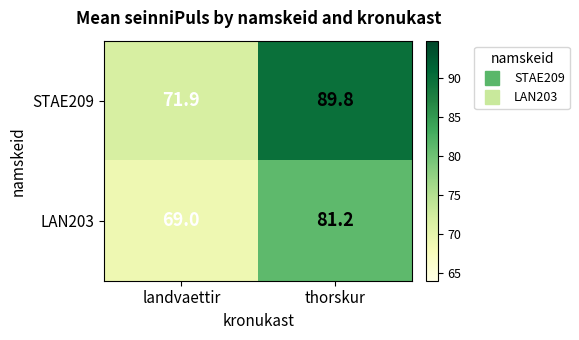

Reading right to left, what are all the values shown in this chart?

STAE209: thorskur=89.8	landvaettir=71.9
LAN203: thorskur=81.2	landvaettir=69.0